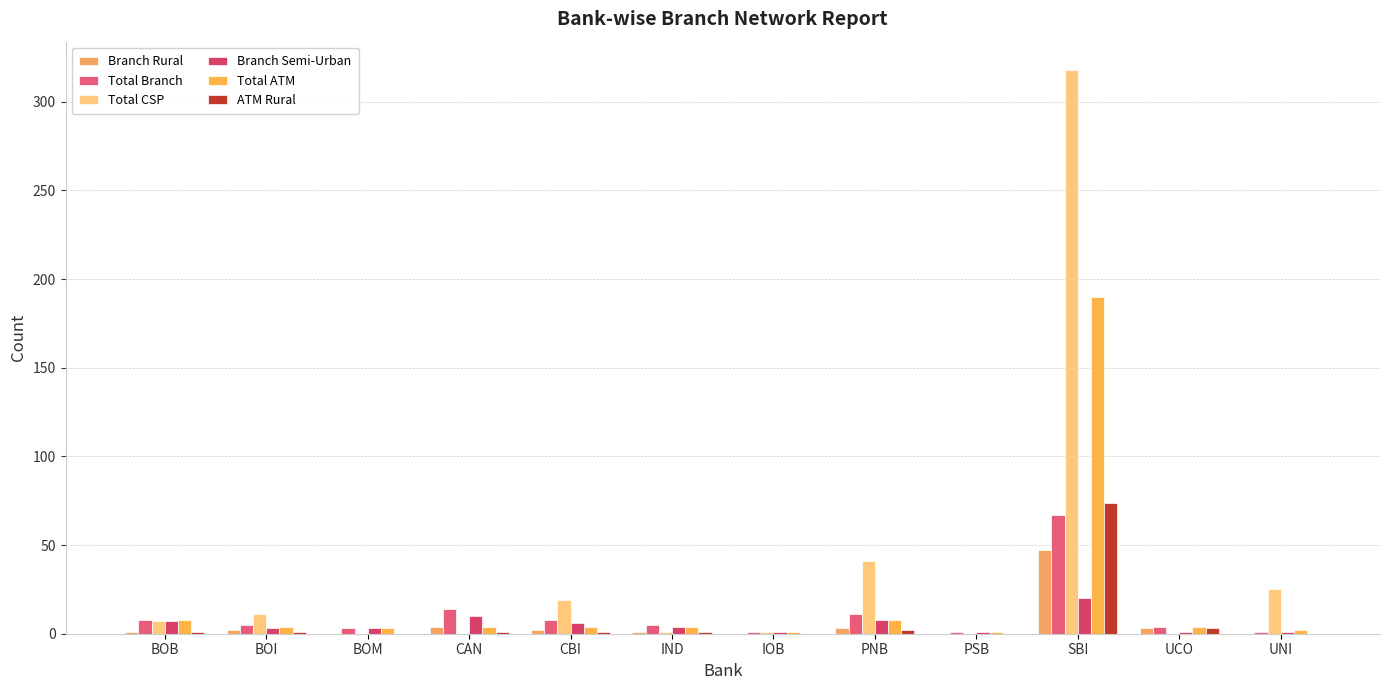

Is the value of ATM Rural at BOM greater than the value of Total ATM at IND?

No